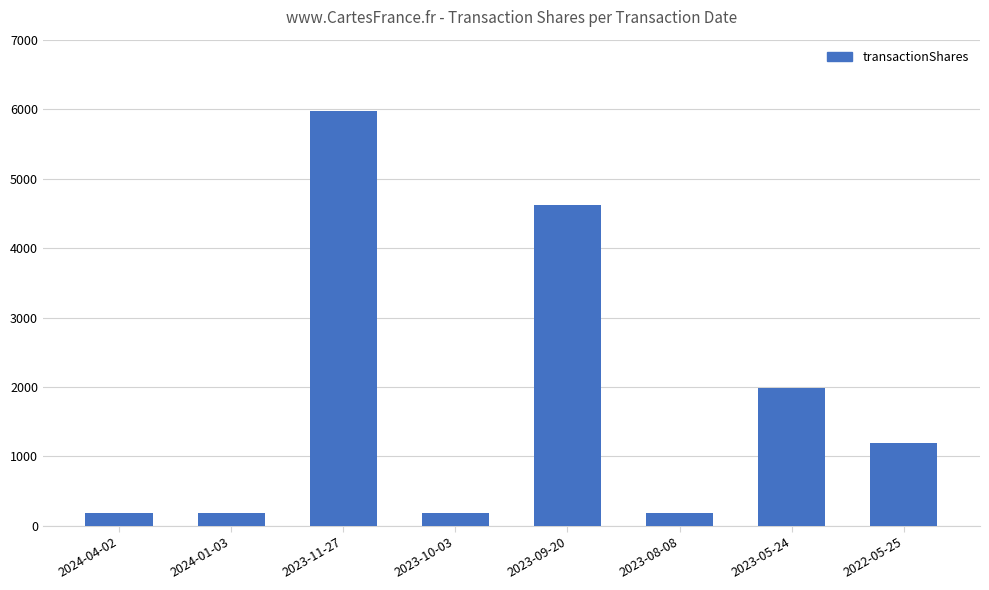

What is the value of the 2nd bar from the left?

192